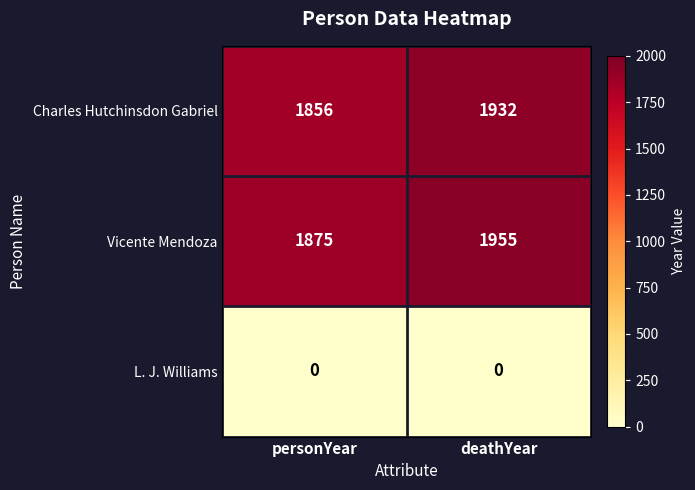

Reading left to right, transcribe all the data shown in this chart.

Charles Hutchinsdon Gabriel: personYear=1856	deathYear=1932
Vicente Mendoza: personYear=1875	deathYear=1955
L. J. Williams: personYear=0	deathYear=0